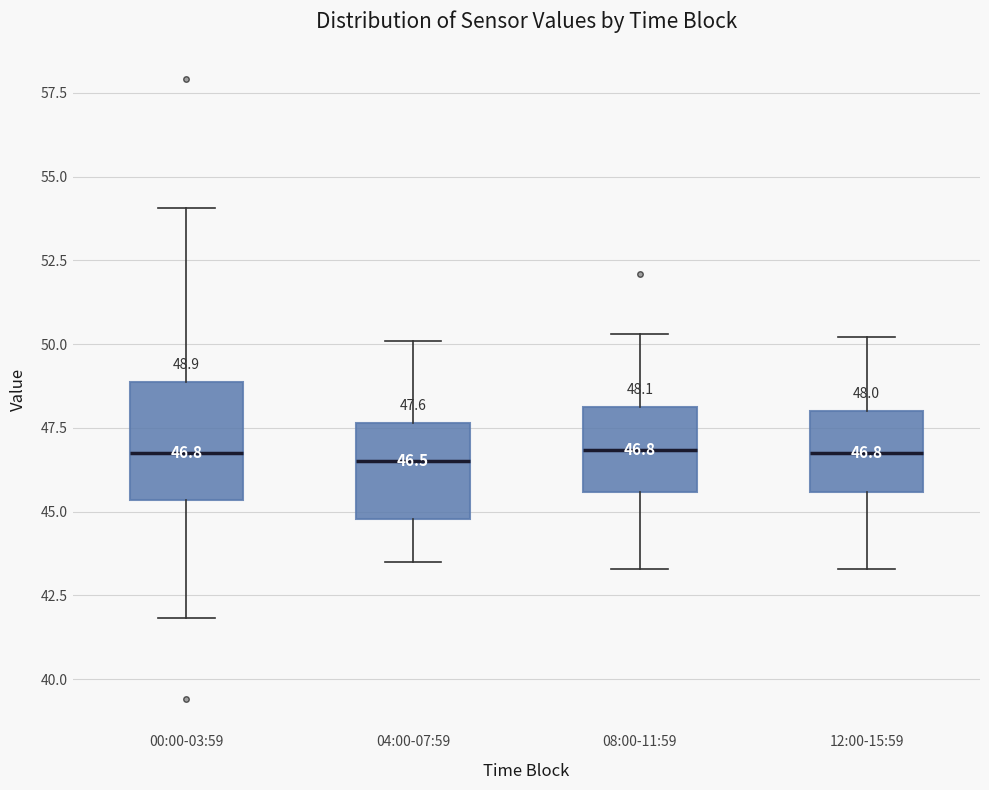

Comparing the boxes themselves (not the whiskers), which one is the tallest?

00:00-03:59